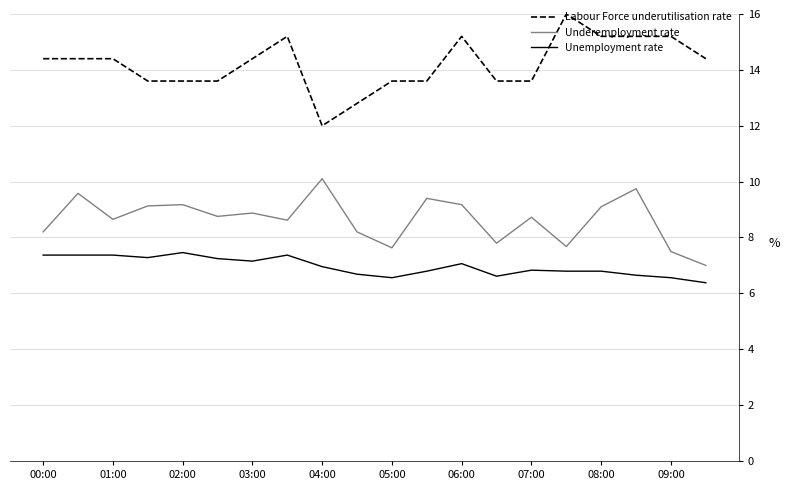

Rank the series by their average value, from lowest to highest.

Unemployment rate, Underemployment rate, Labour Force underutilisation rate